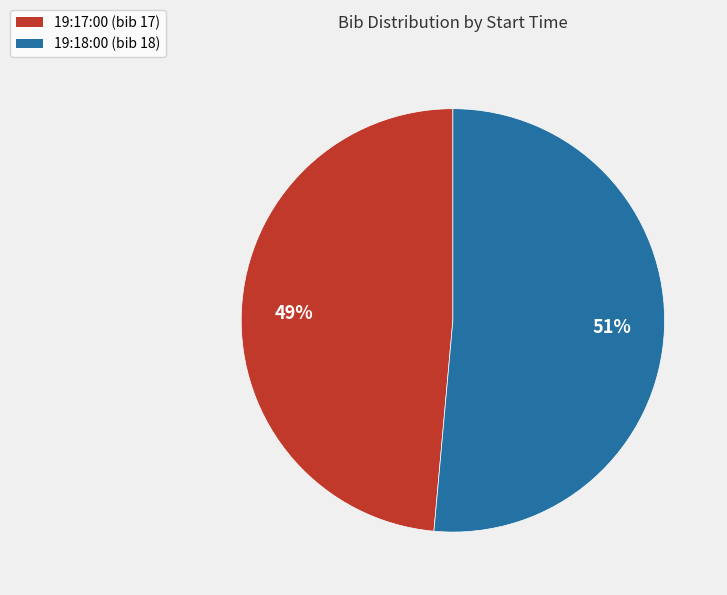

What percentage is the 19:17:00 slice, to the nearest percent?

49%